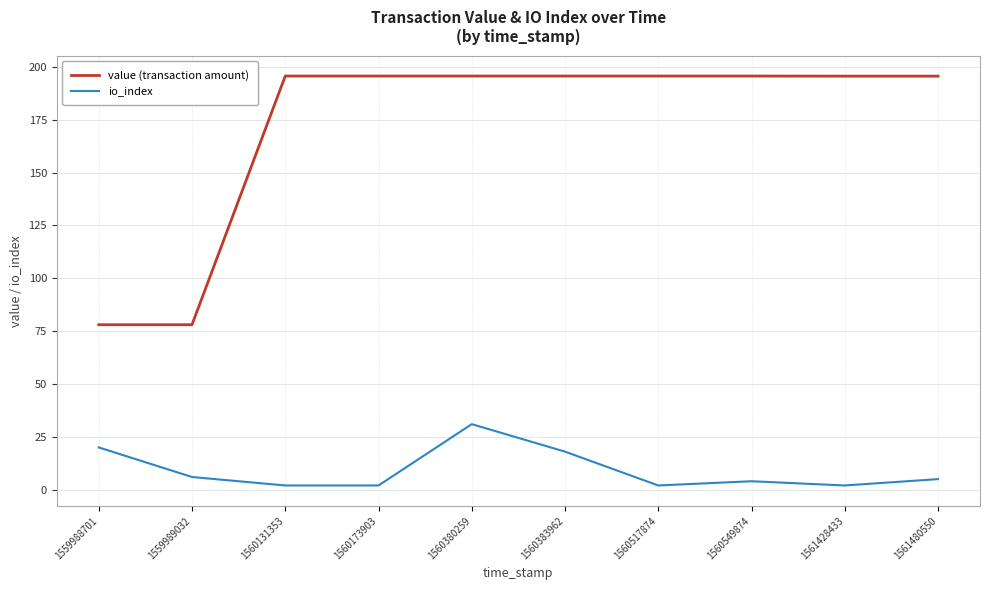

The io_index series shows 2.0 at 1560131353. True or false?

True